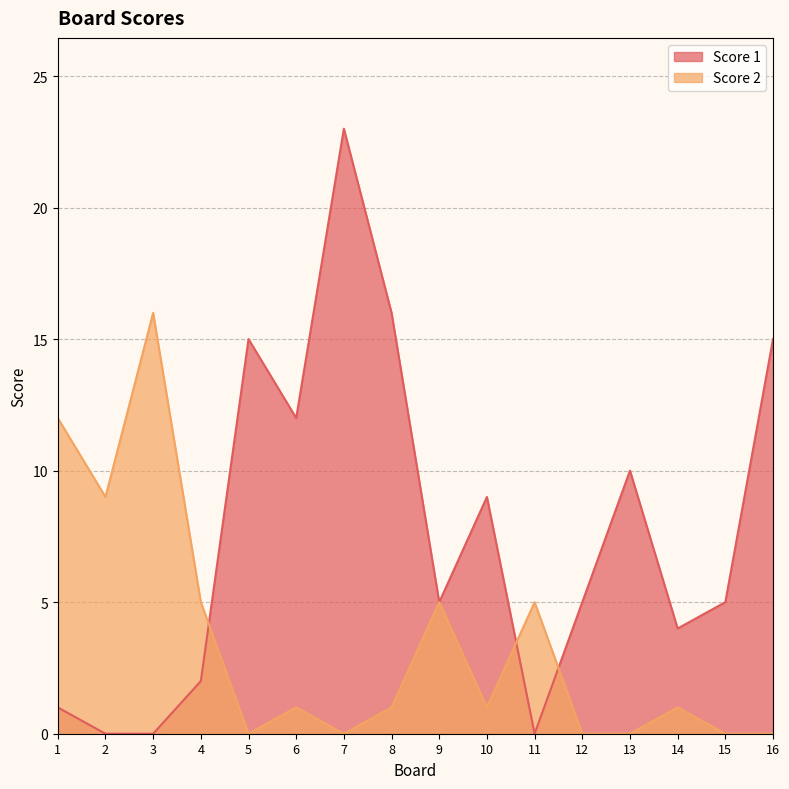

Which series has the largest total across all categories?

Score 1